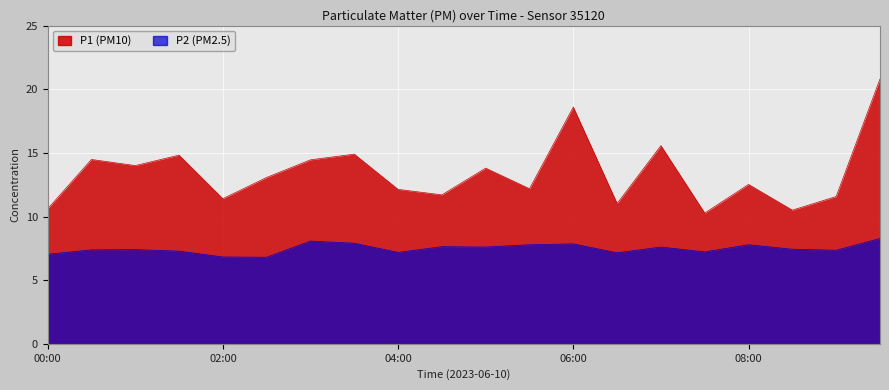

In P2, how many points are higher than both neighbors (excluding endpoints)?

6